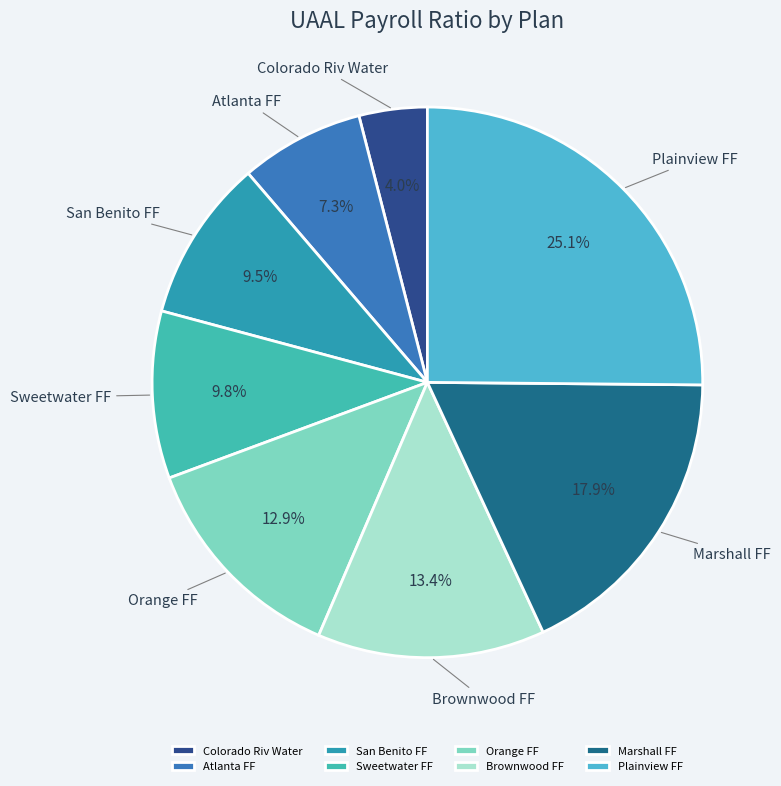

Combined, what portion of the pie is Colorado Riv Water and Brownwood FF?

17.4%